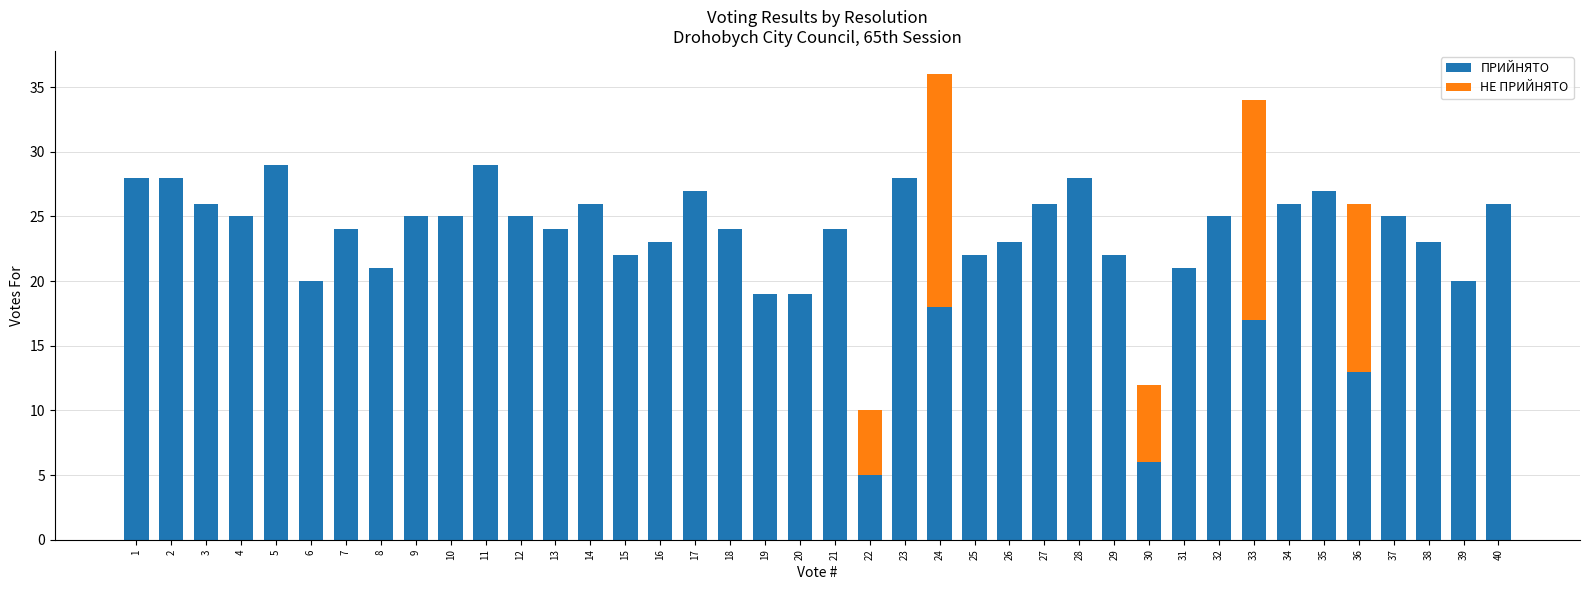

The value of ПРИЙНЯТО at 36 is 13. True or false?

True